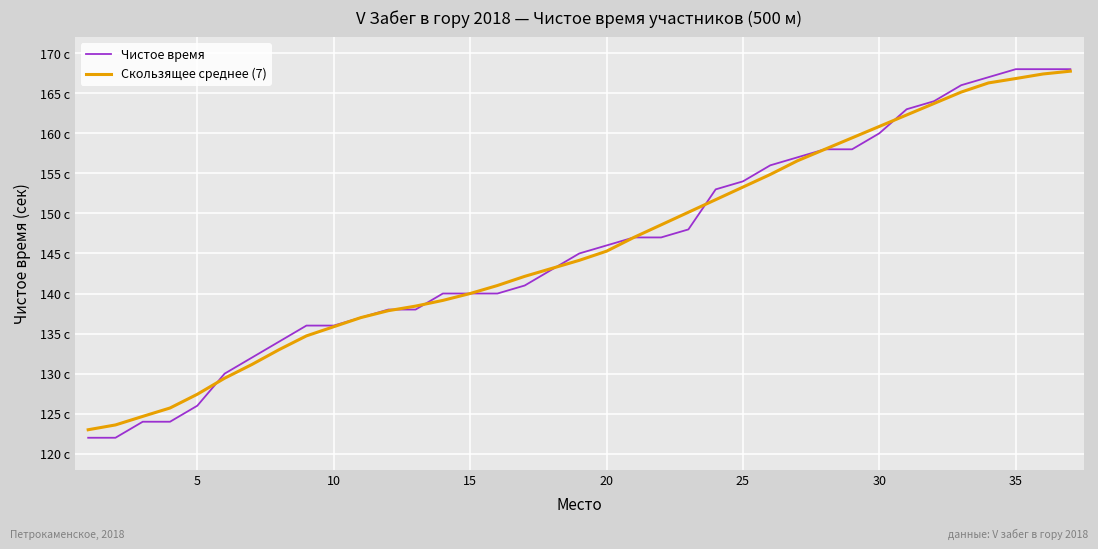

True or false: Скользящее среднее (7) and Чистое время cross at least once.

True